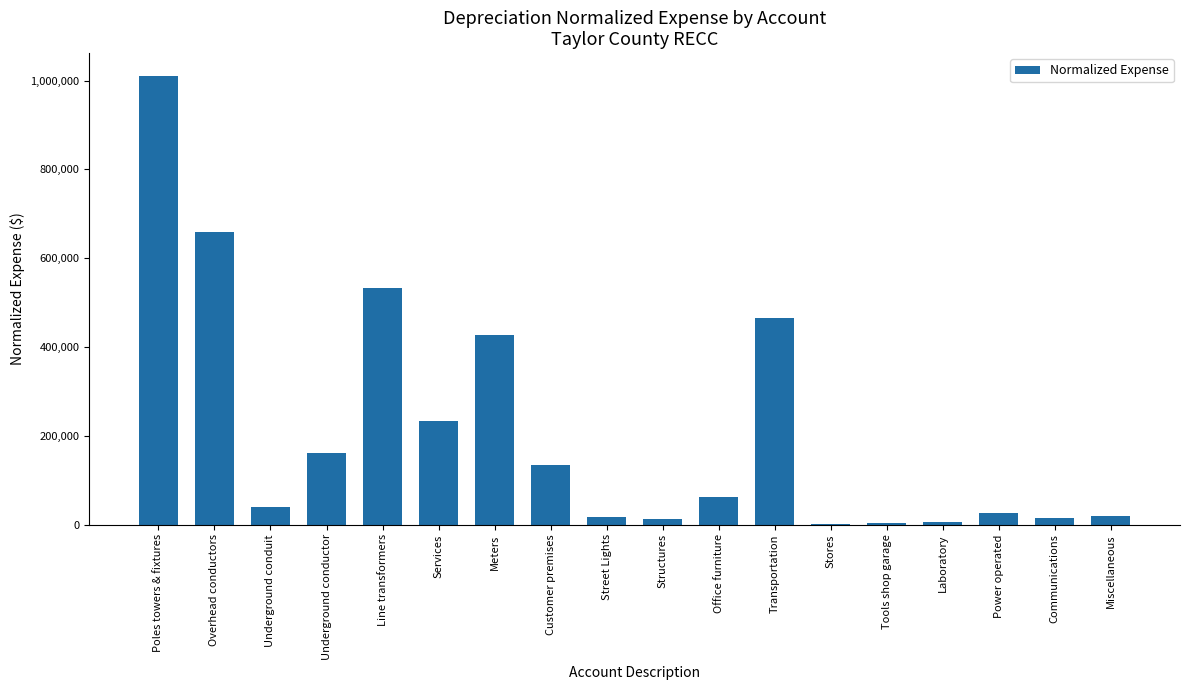

Count the number of data series in this chart.

1